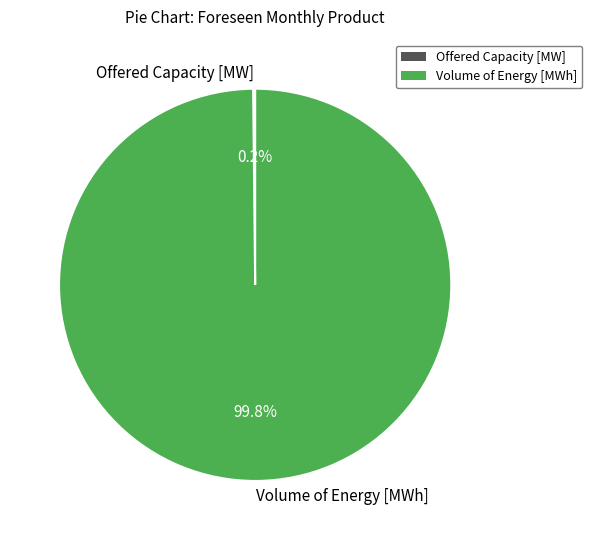

How much of the chart is everything except Volume of Energy [MWh]?

0.2%